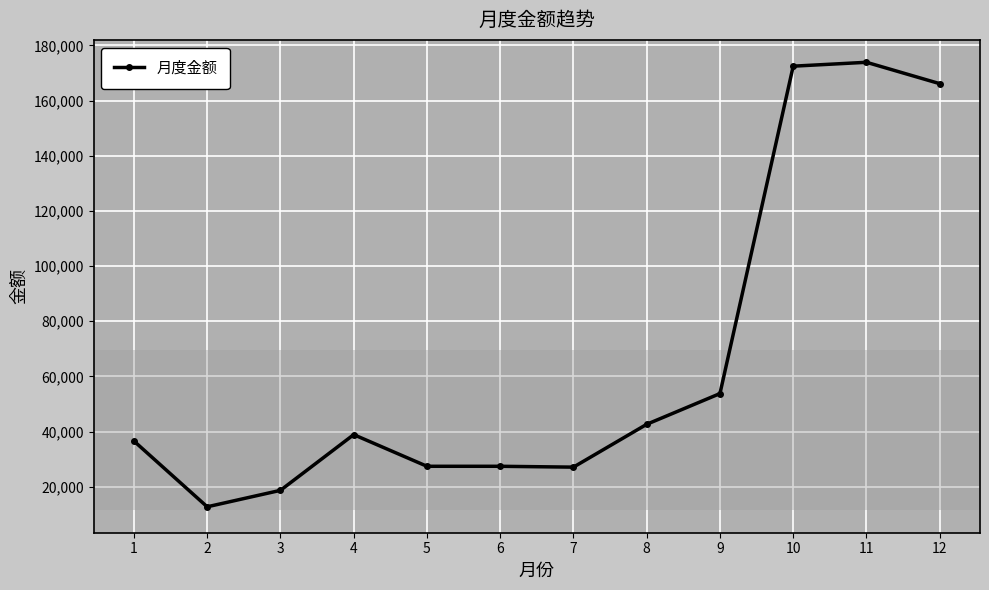

Count the number of categories in the chart.

12